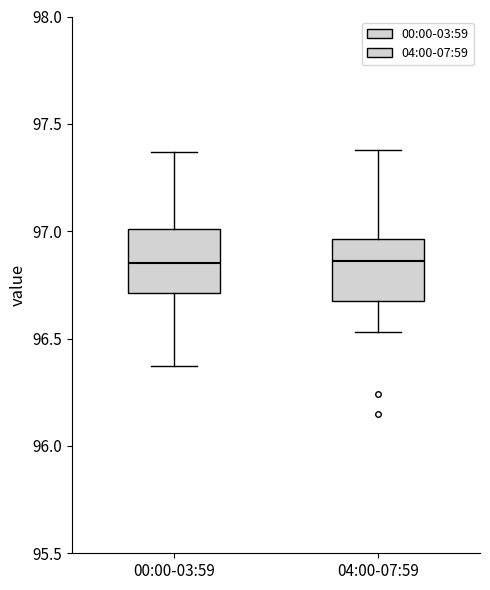

Where does the upper whisker of the box for 00:00-03:59 end on the y-axis? The values are not printed on the chart, so give them approximately, as read against the axis.

97.35